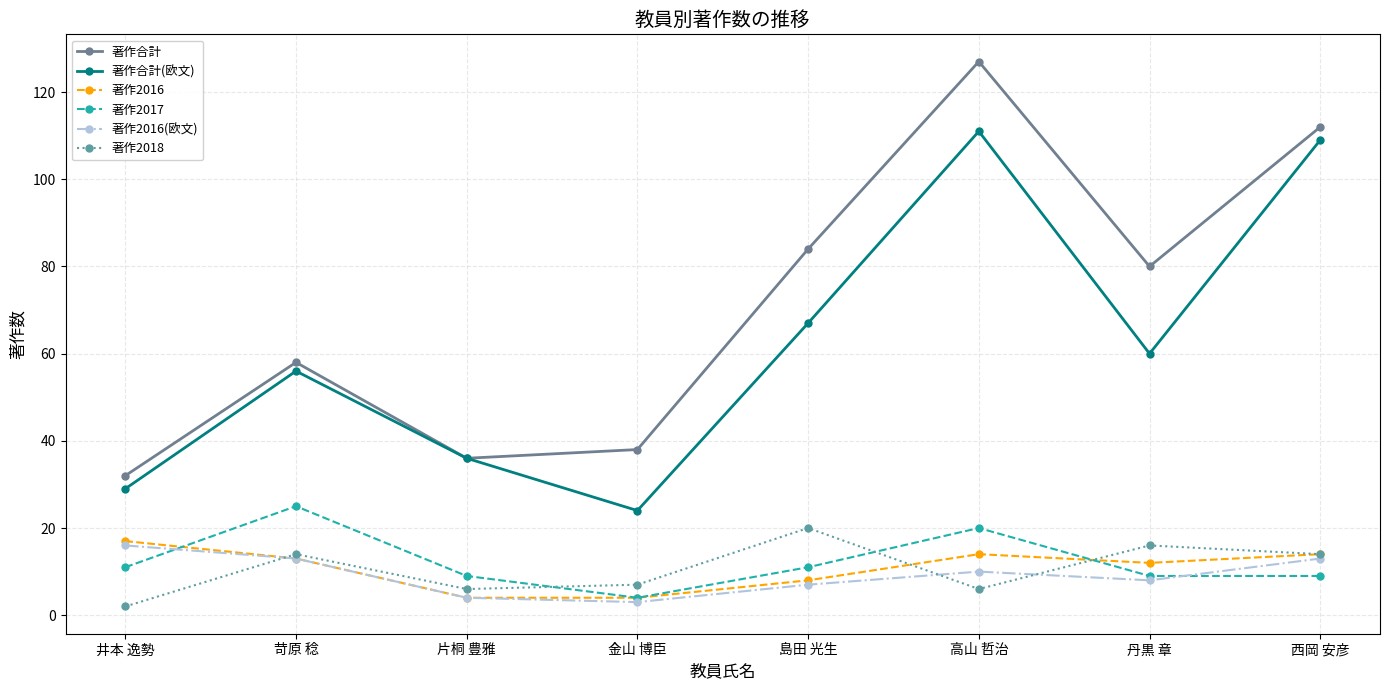

In 著作合計, how many points are higher than both neighbors (excluding endpoints)?

2